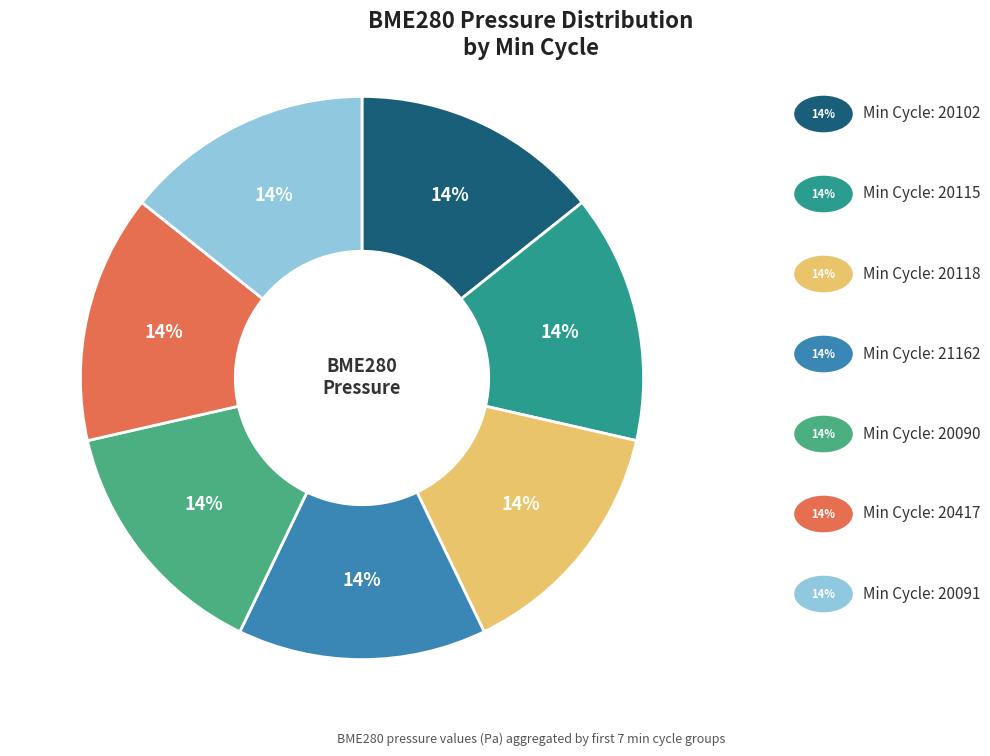

To the nearest percent, what is the average slice percentage?

14%